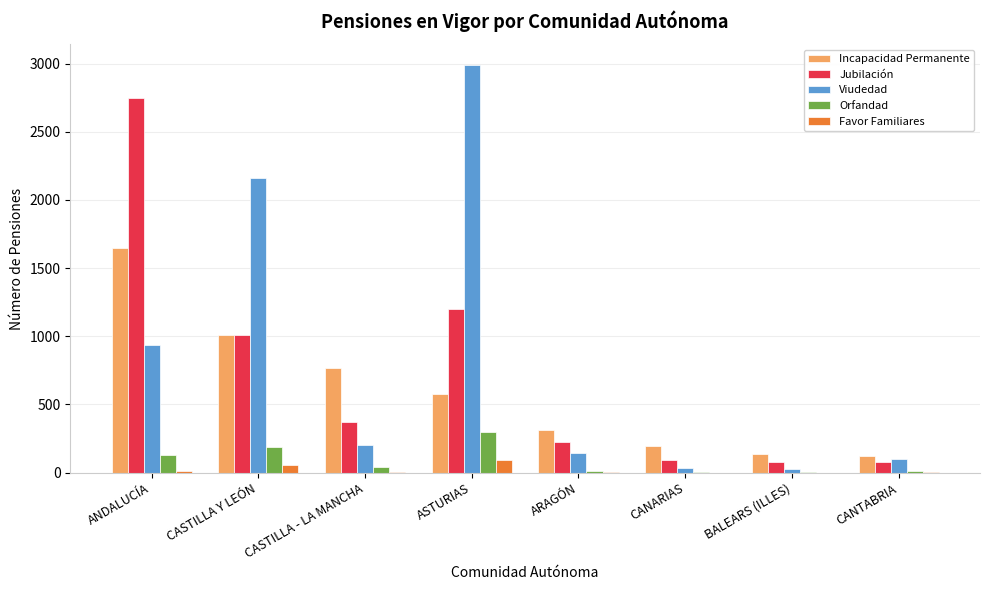

At which category is the sum across all series the highest?

ANDALUCÍA